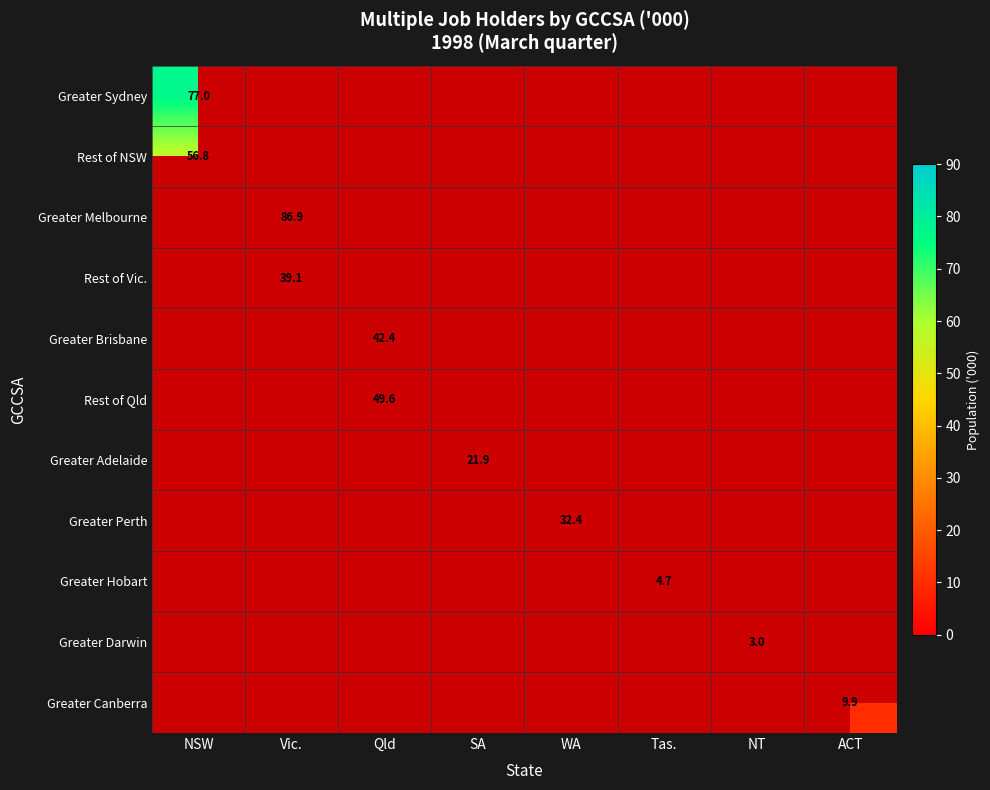

What is the highest value of the Greater Sydney series?

77.0